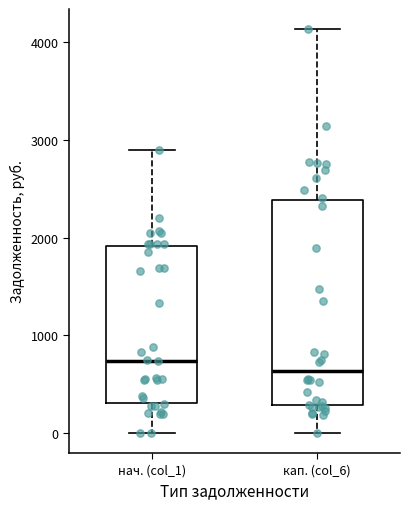

Which box has the lowest median line?

кап. (col_6)